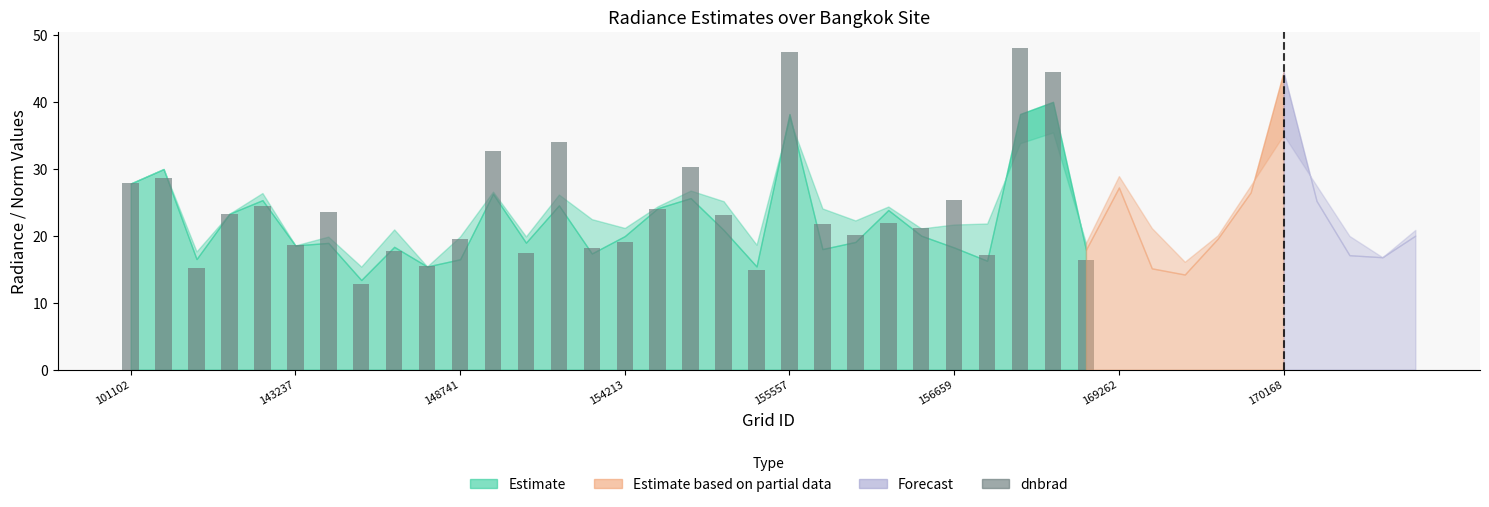

What is the value of the 11th bar from the left?

19.5